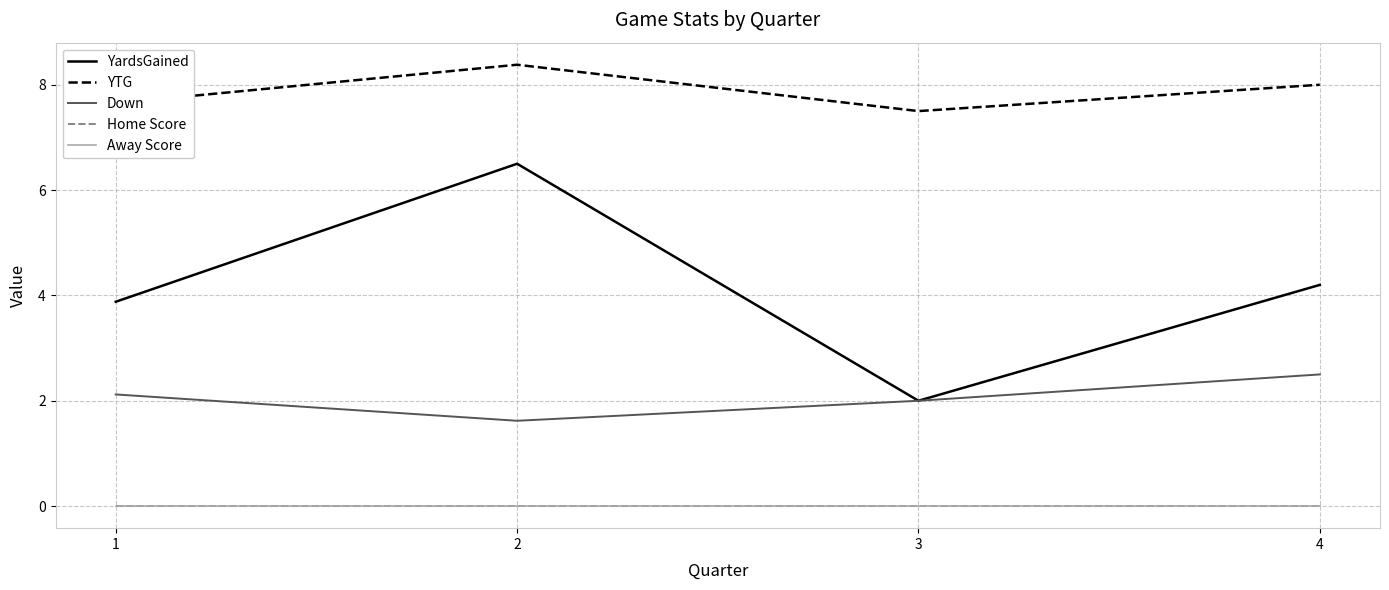

Does the chart have visible grid lines?

Yes